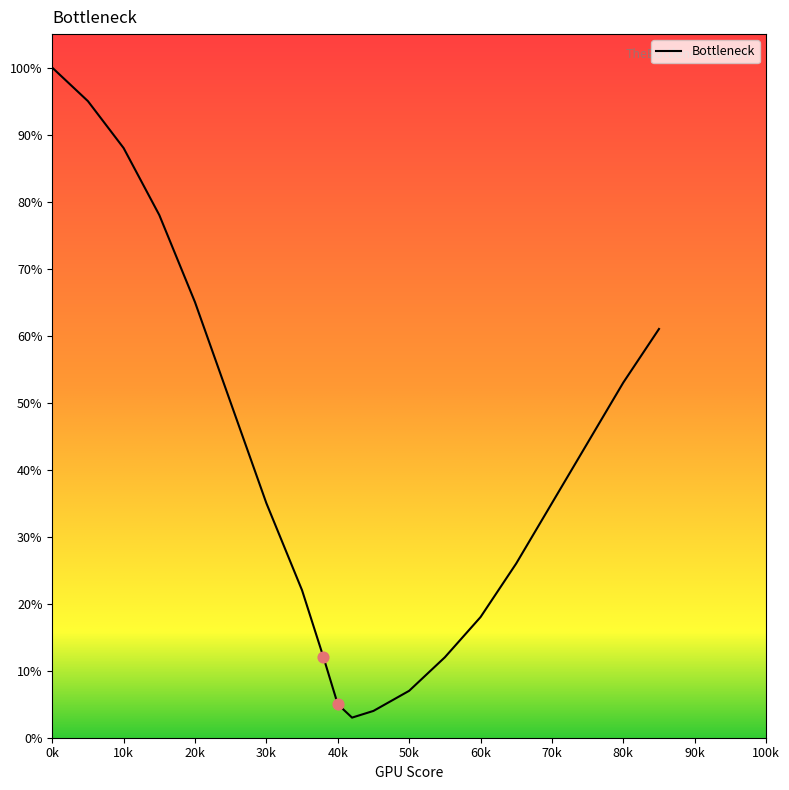

What is the minimum value shown in the chart?

3